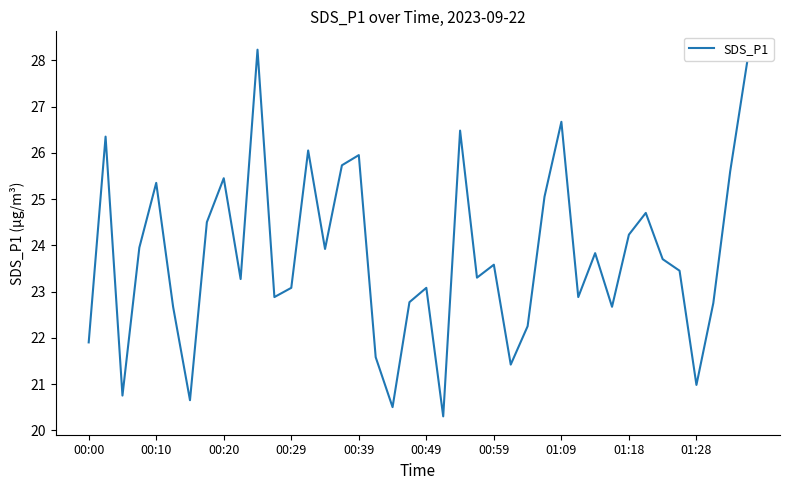

What is the difference between the maximum and minimum values?

7.9